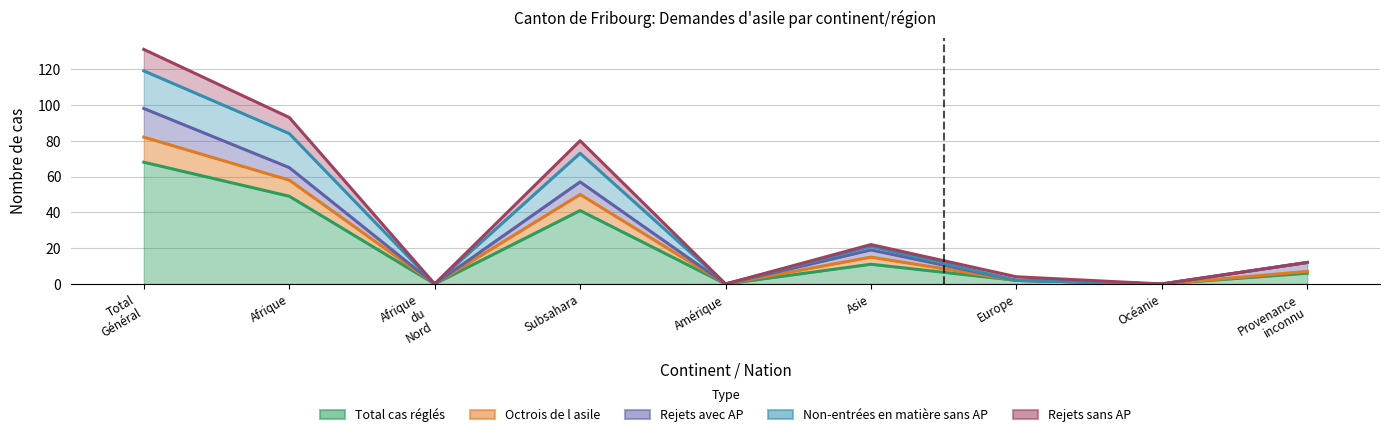

What is the label of the 6th point from the left?

Asie